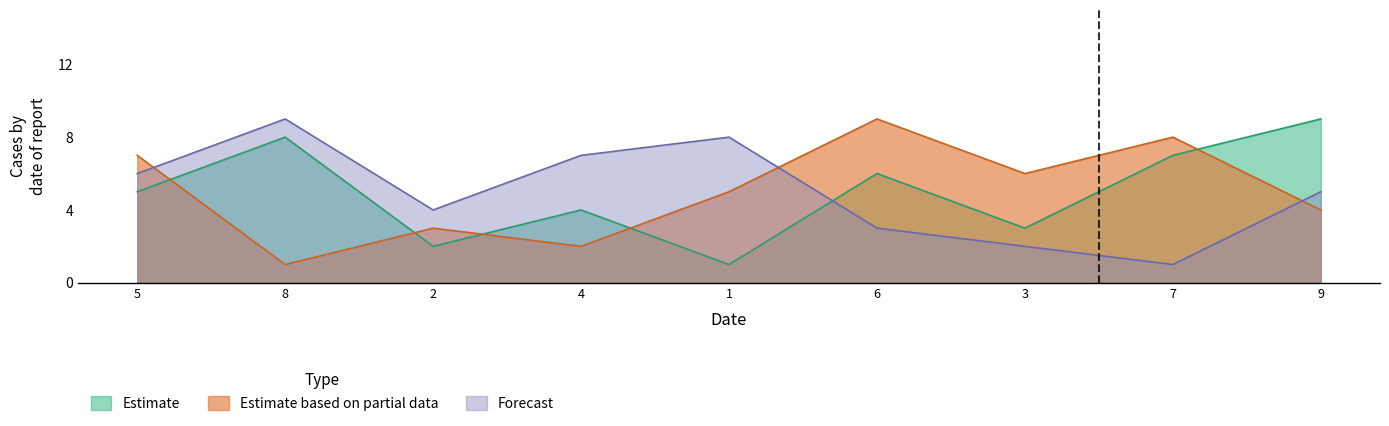

What is the difference between the highest and lowest values at 6?

6